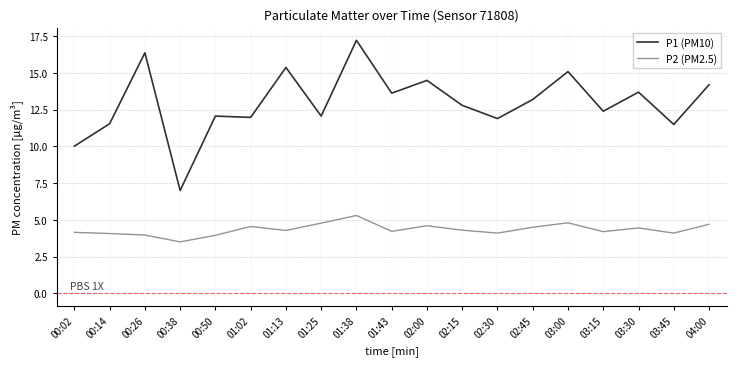

Does the chart display data point markers on the line(s)?

No